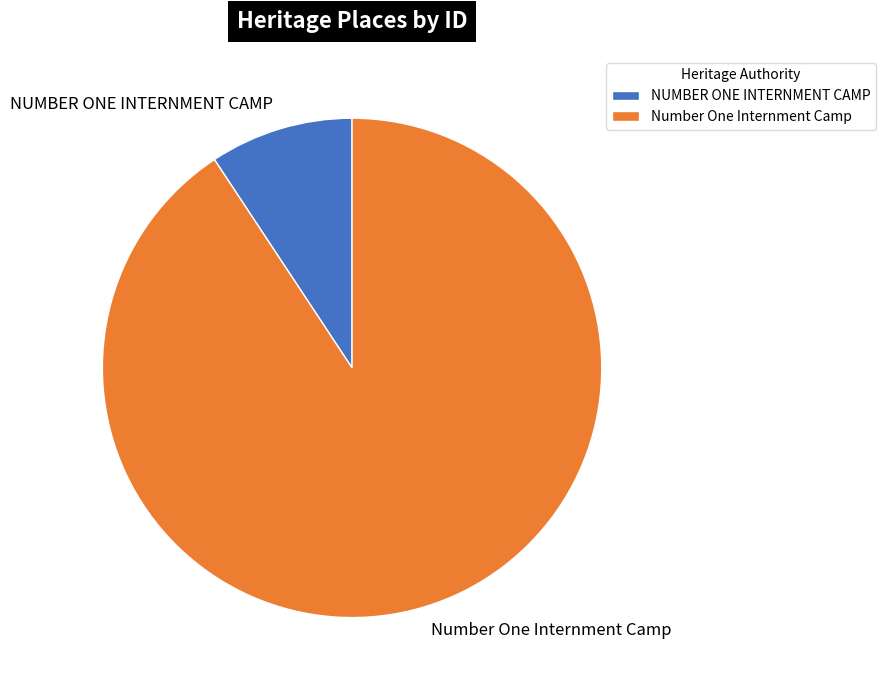

Between Number One Internment Camp and NUMBER ONE INTERNMENT CAMP, which is larger?

Number One Internment Camp